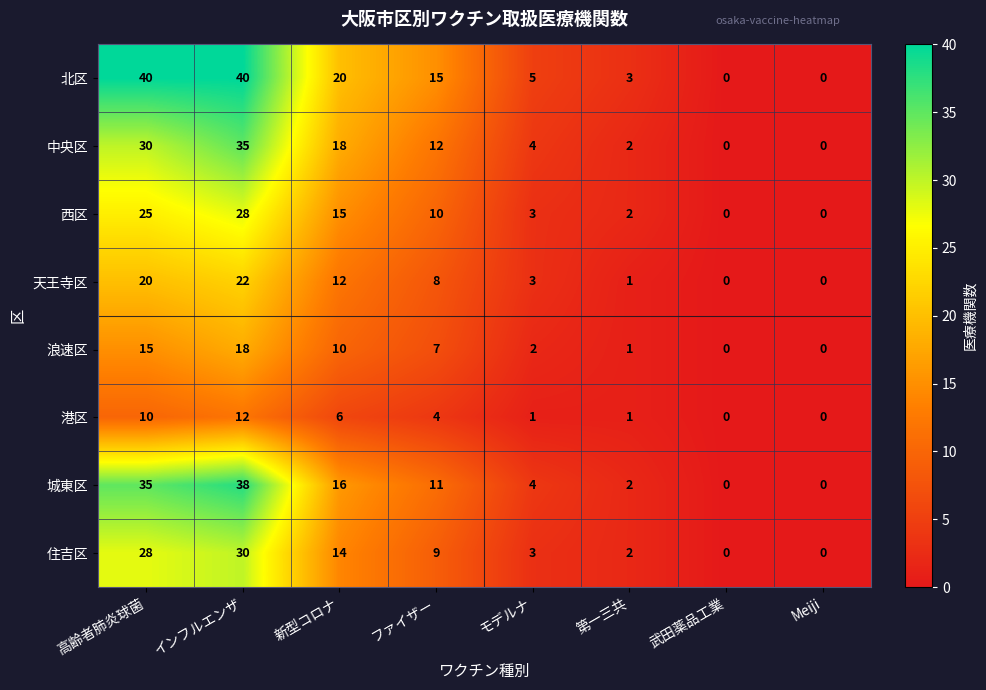

Between インフルエンザ and モデルナ, which series saw the biggest shift?

北区